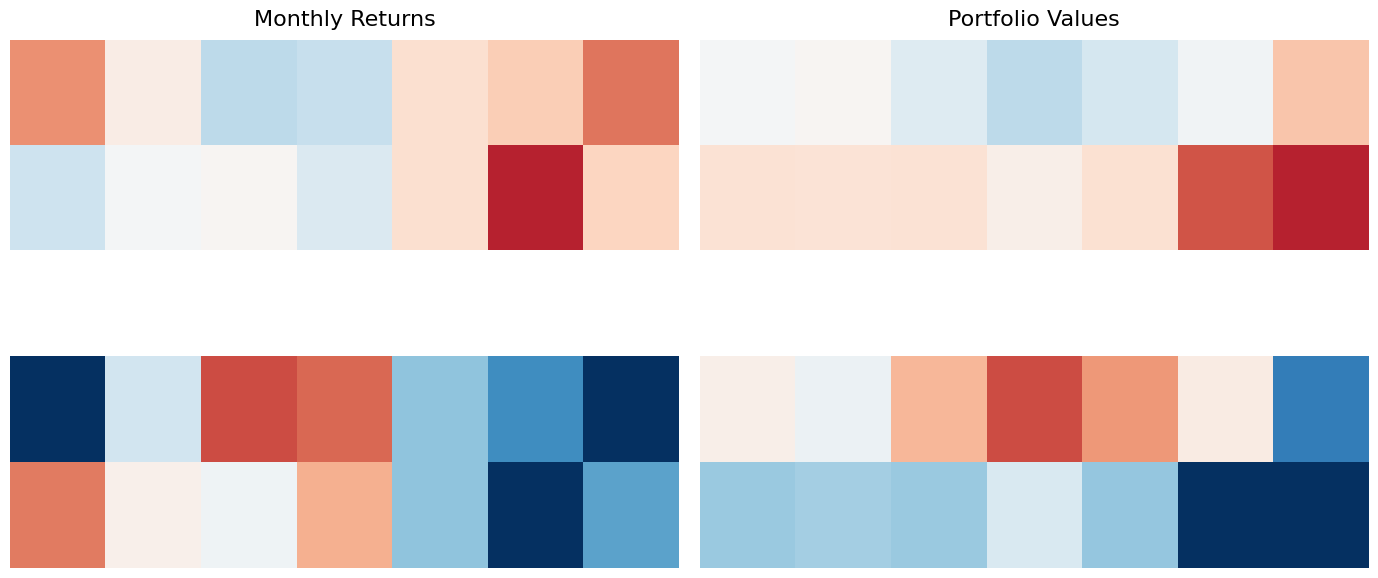

At how many categories does at least one series exceed 0?

7